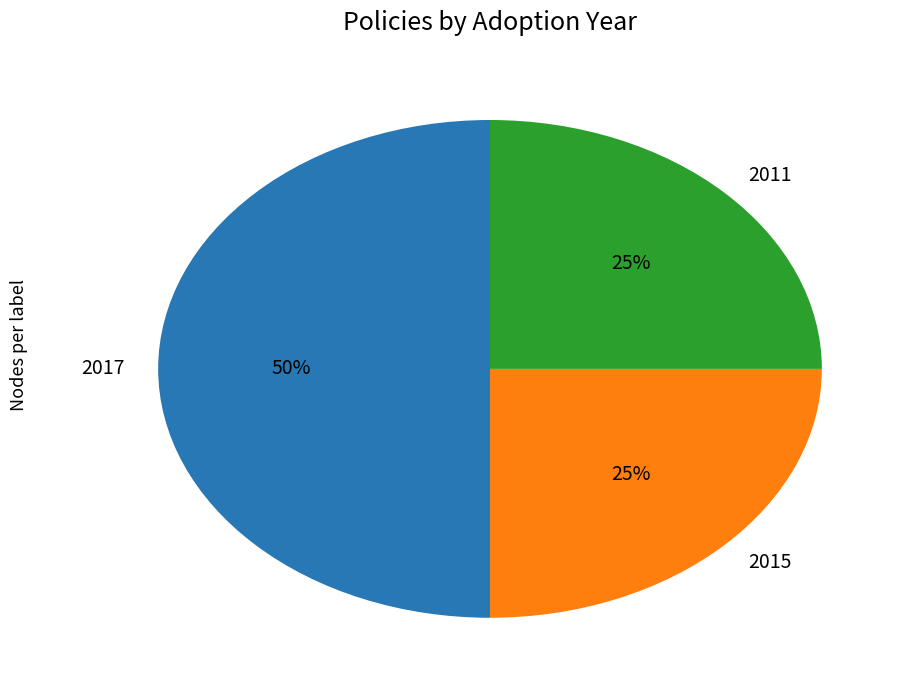

Which slice is the largest?

2017